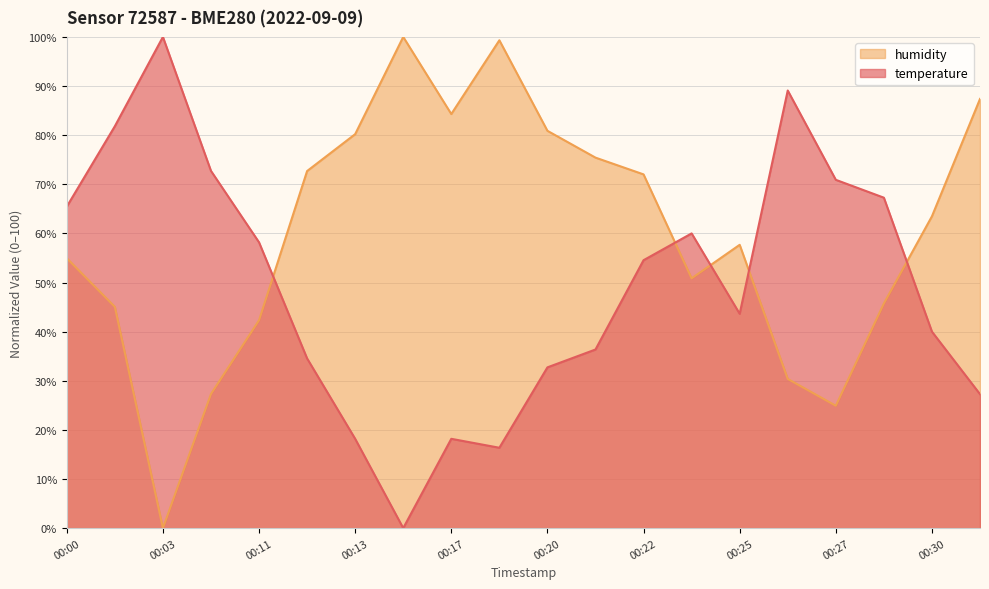

The value of humidity at 00:20 is 80.9. True or false?

True